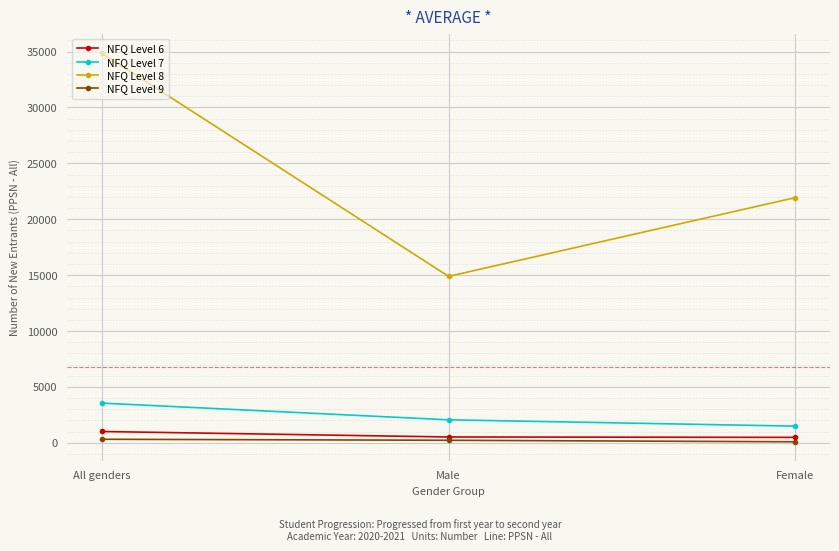

Is the value of NFQ Level 7 at All genders greater than the value of NFQ Level 6 at Male?

Yes